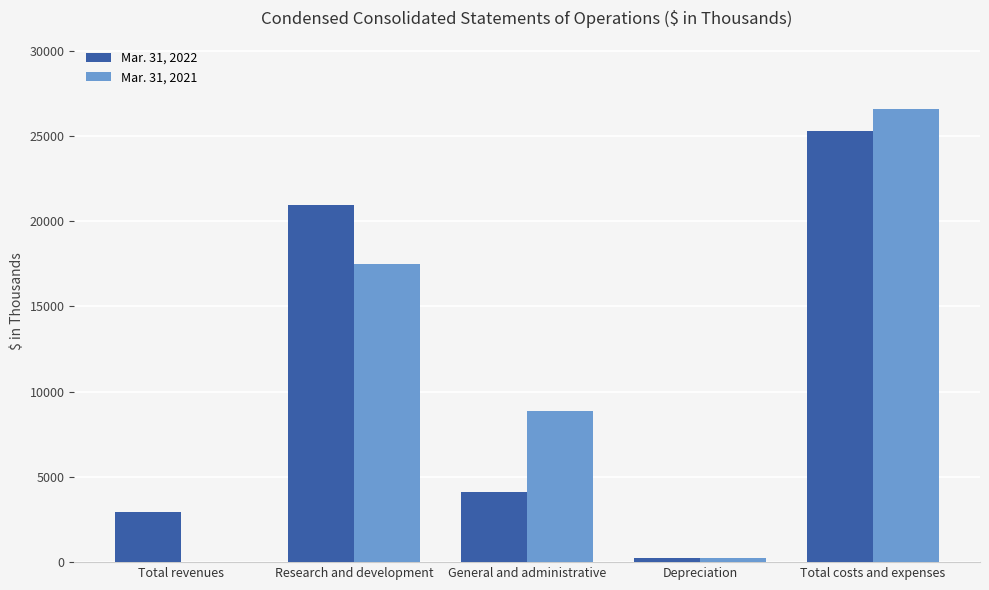

Between Research and development and Total costs and expenses, which series saw the biggest shift?

Mar. 31, 2021